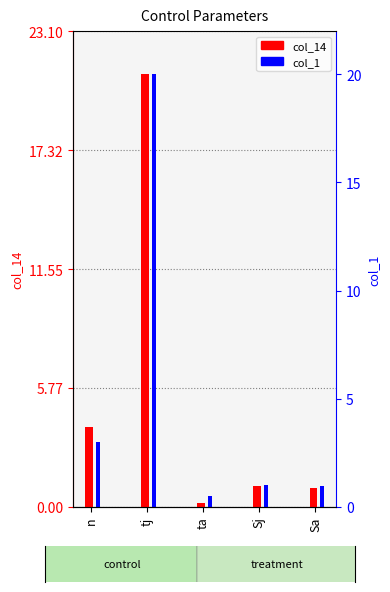

How many series are shown in this chart?

2